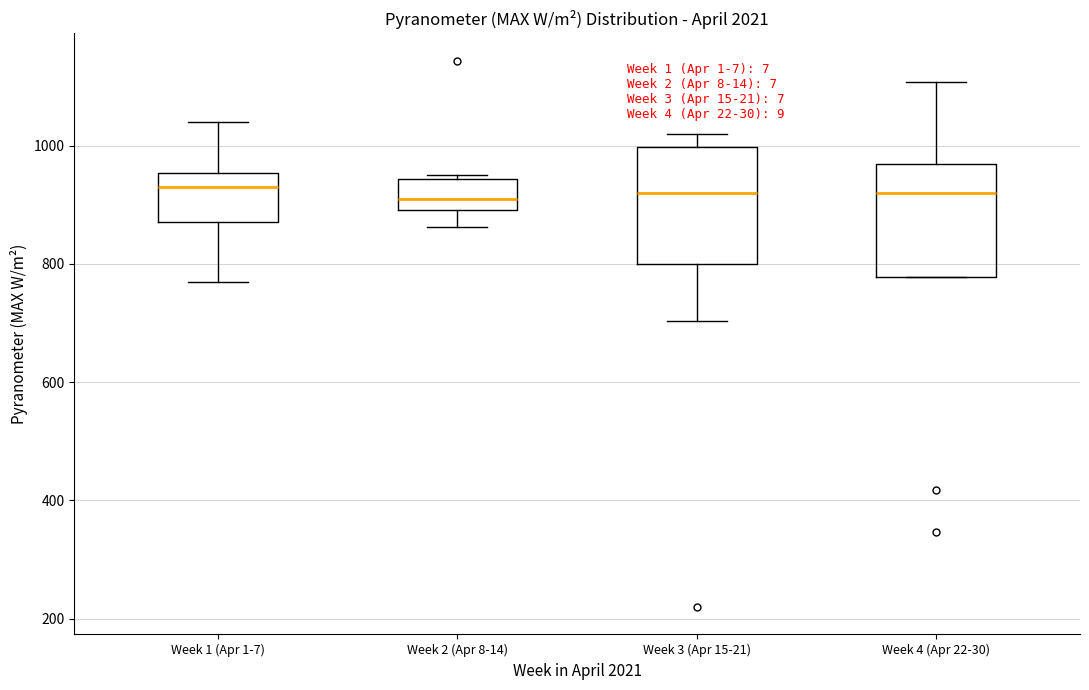

Reading left to right, read every box against the y-axis: the position of its median line, the range the box covers, and the ends of its whiskers. The values are not printed on the chart, so give them approximately, as read against the axis.

Week 1 (Apr 1-7): median 920, box 880 to 960, whiskers 760 to 1040
Week 2 (Apr 8-14): median 920, box 900 to 940, whiskers 860 to 960
Week 3 (Apr 15-21): median 920, box 800 to 1000, whiskers 700 to 1020
Week 4 (Apr 22-30): median 920, box 780 to 960, whiskers 780 to 1100